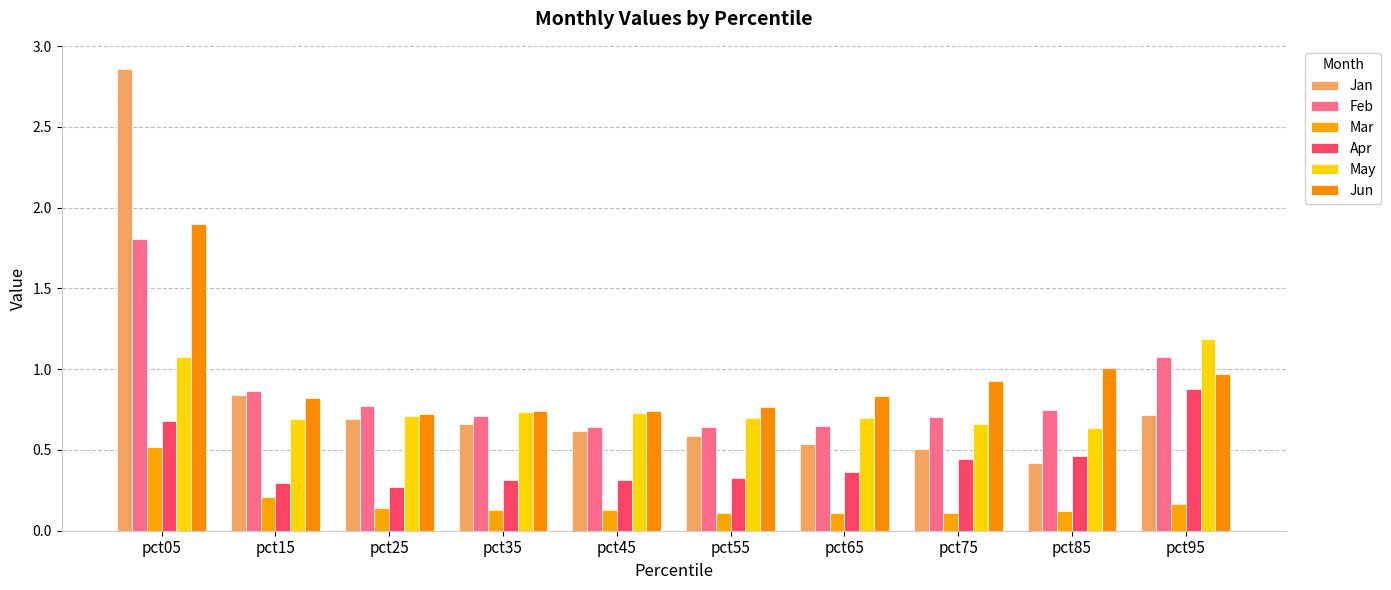

Does the chart contain stacked bars?

No